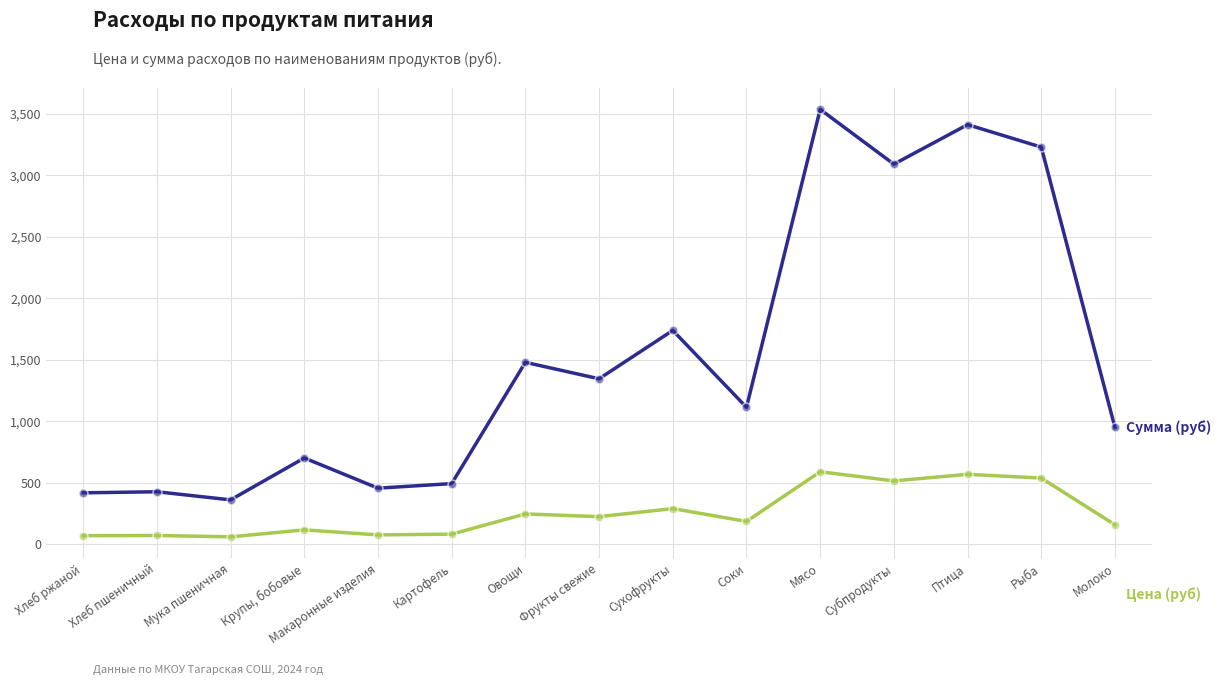

What is the total value across all series at Рыба?

3766.5